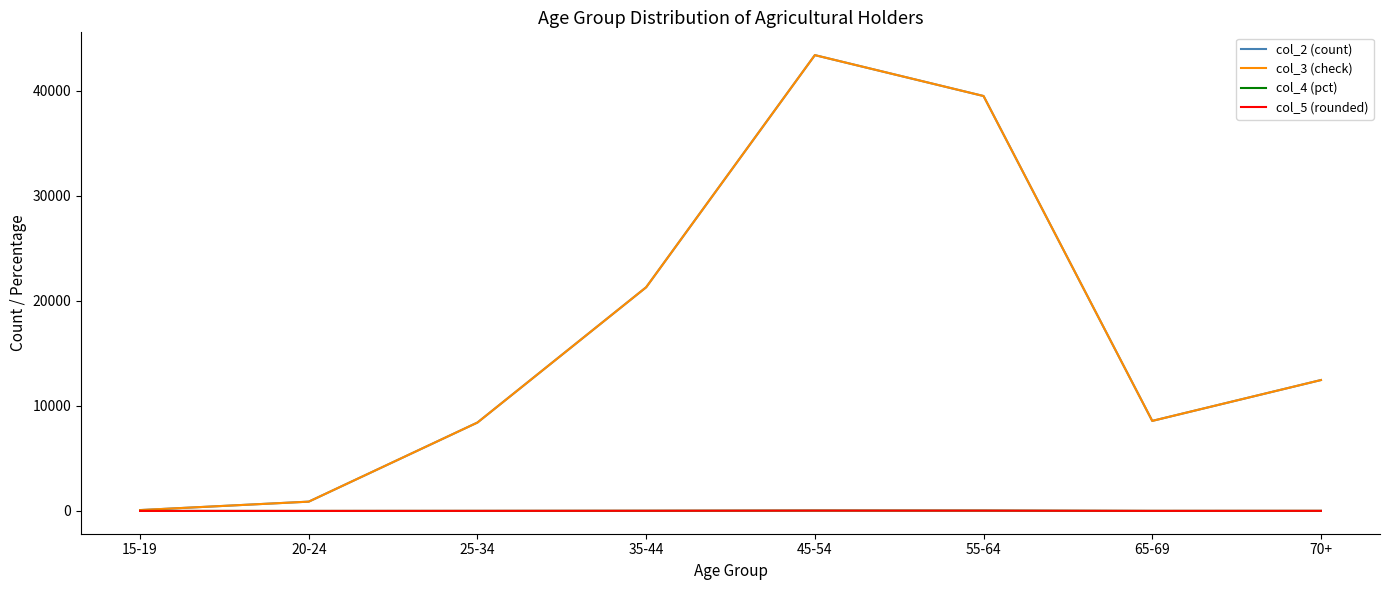

What is the total value across all series at 15-19?

162.2